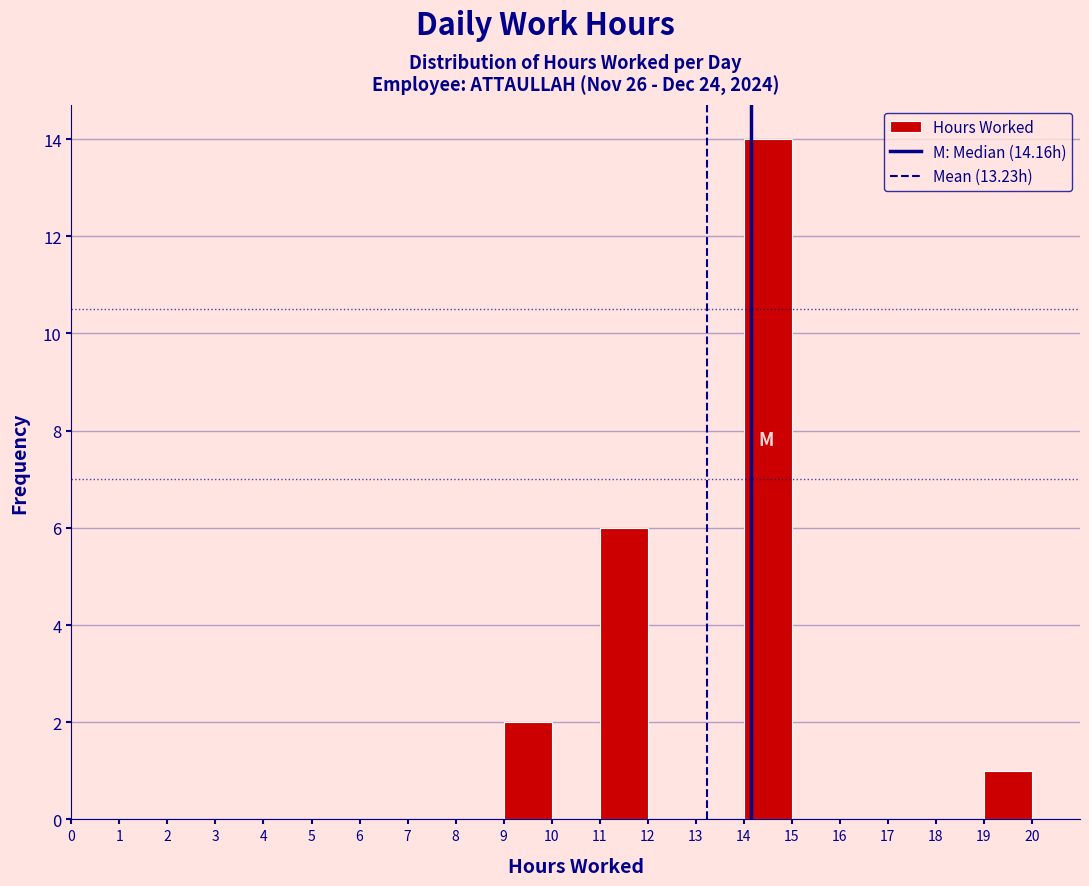

Which range on the x-axis has the tallest bar?

14 to 15